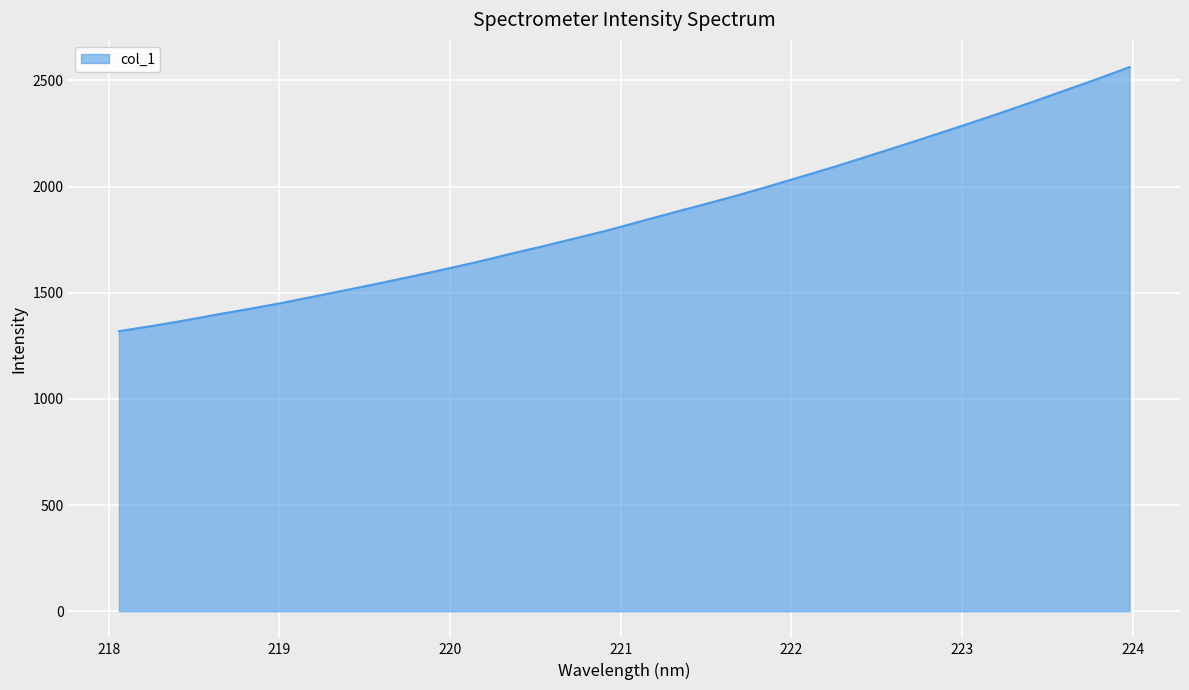

What is the smallest value displayed?

1319.0